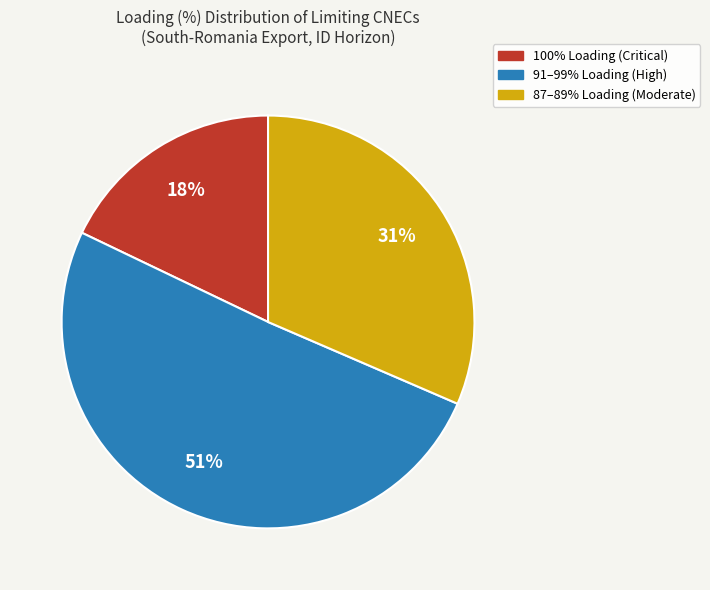

To the nearest percent, what is the average slice percentage?

33%